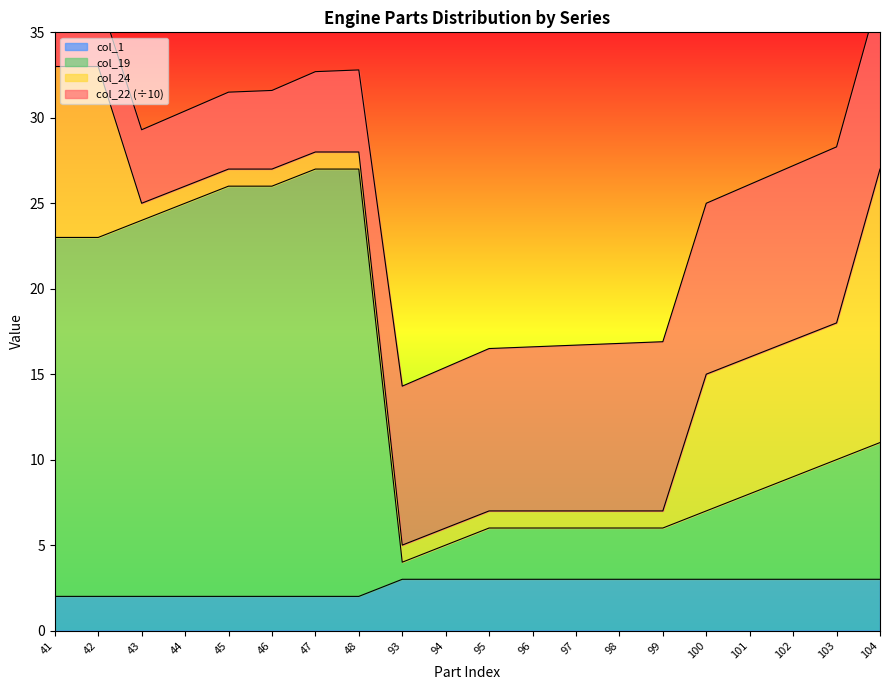

The value of col_1 at 104 is 3. True or false?

True